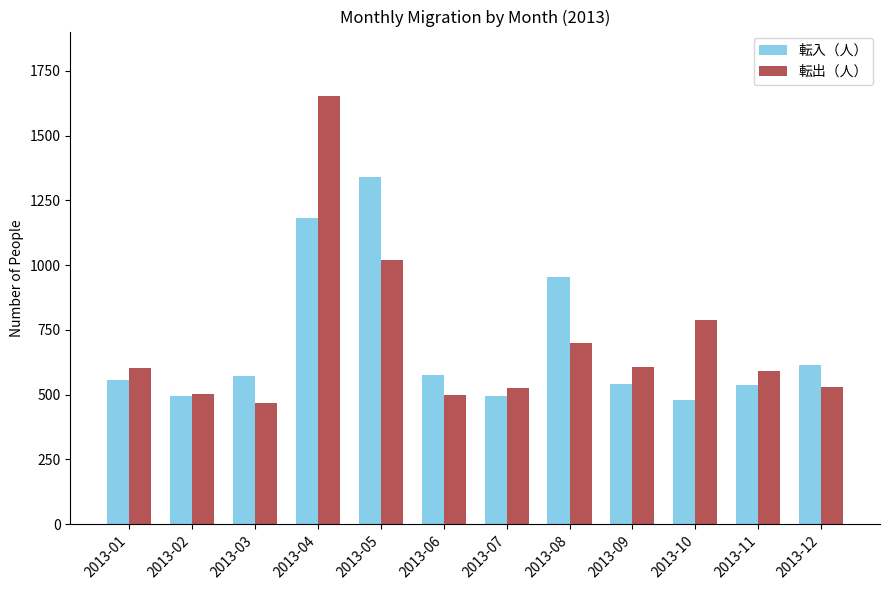

What value does the 転出（人） series have at 2013-02, to the nearest 50?

500